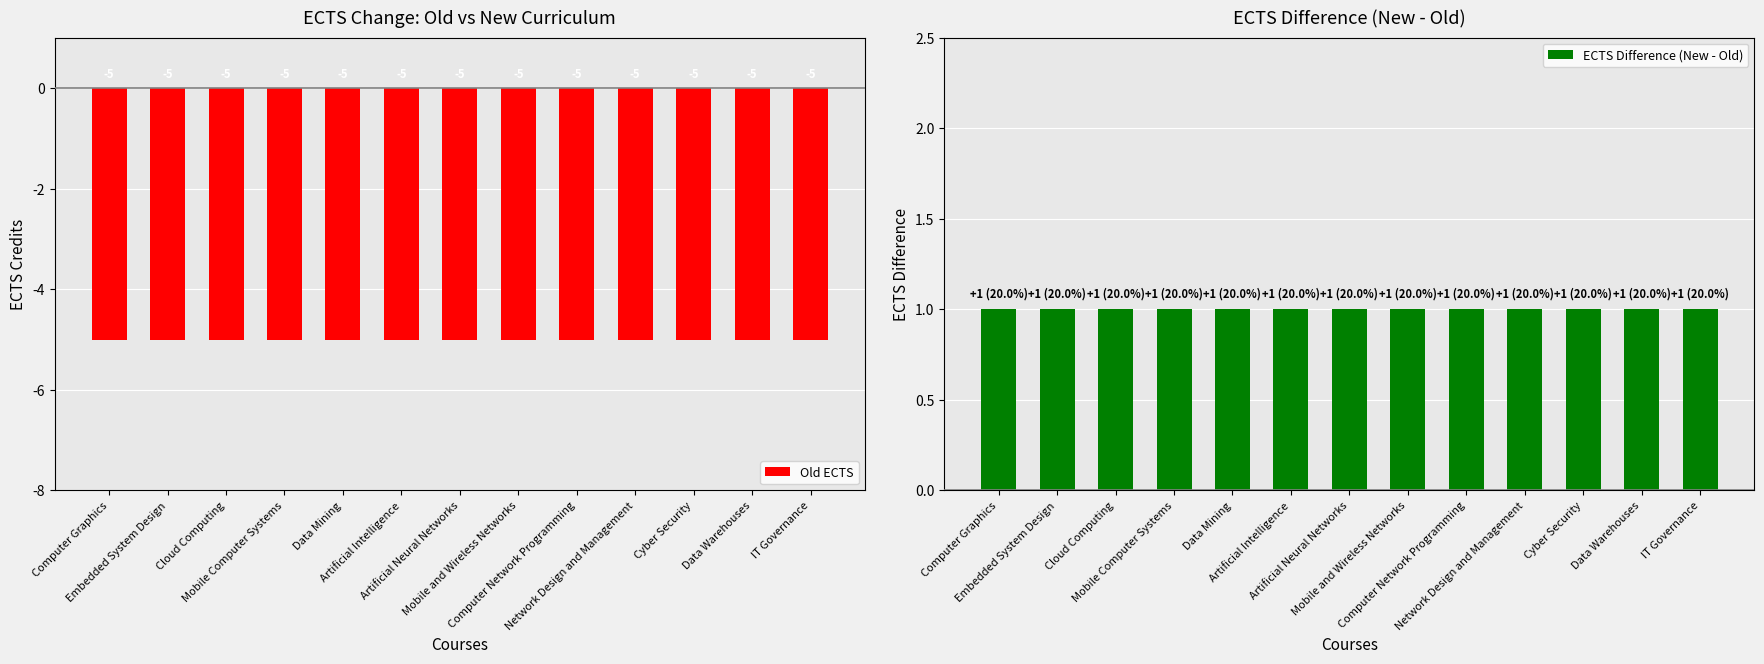

How many bars are there in total?

26